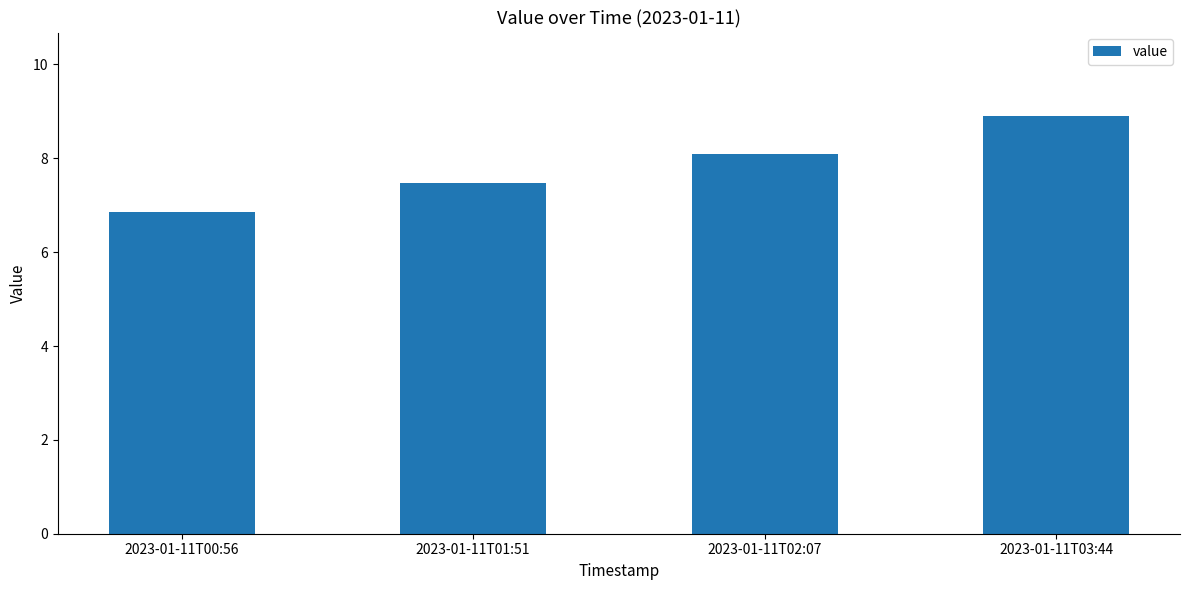

True or false: the data shows 14.5 at 2023-01-11T02:07.

False